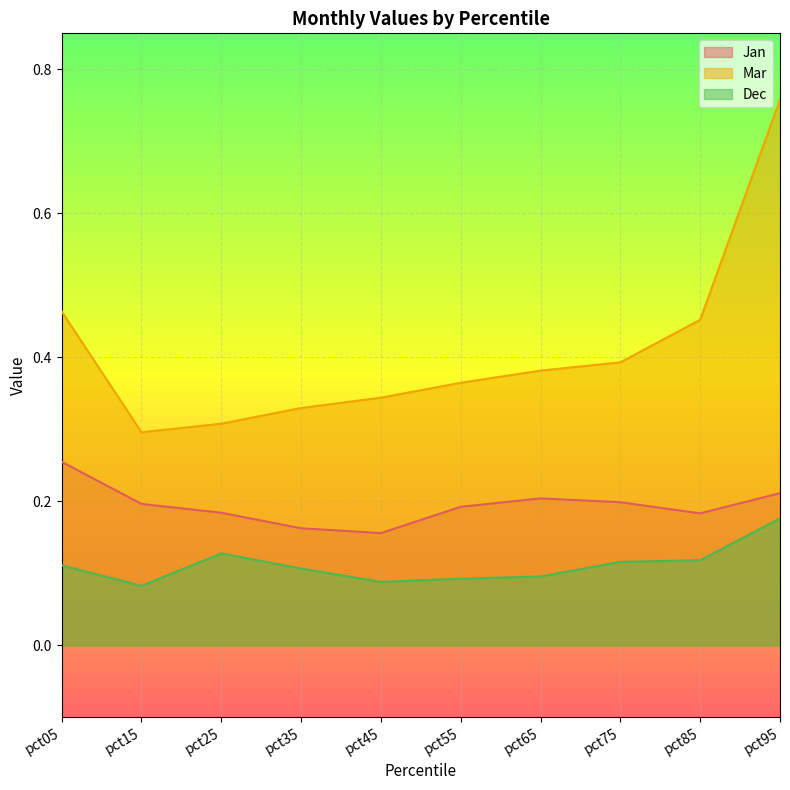

What is the difference between the maximum and minimum values in the Mar series?

0.5